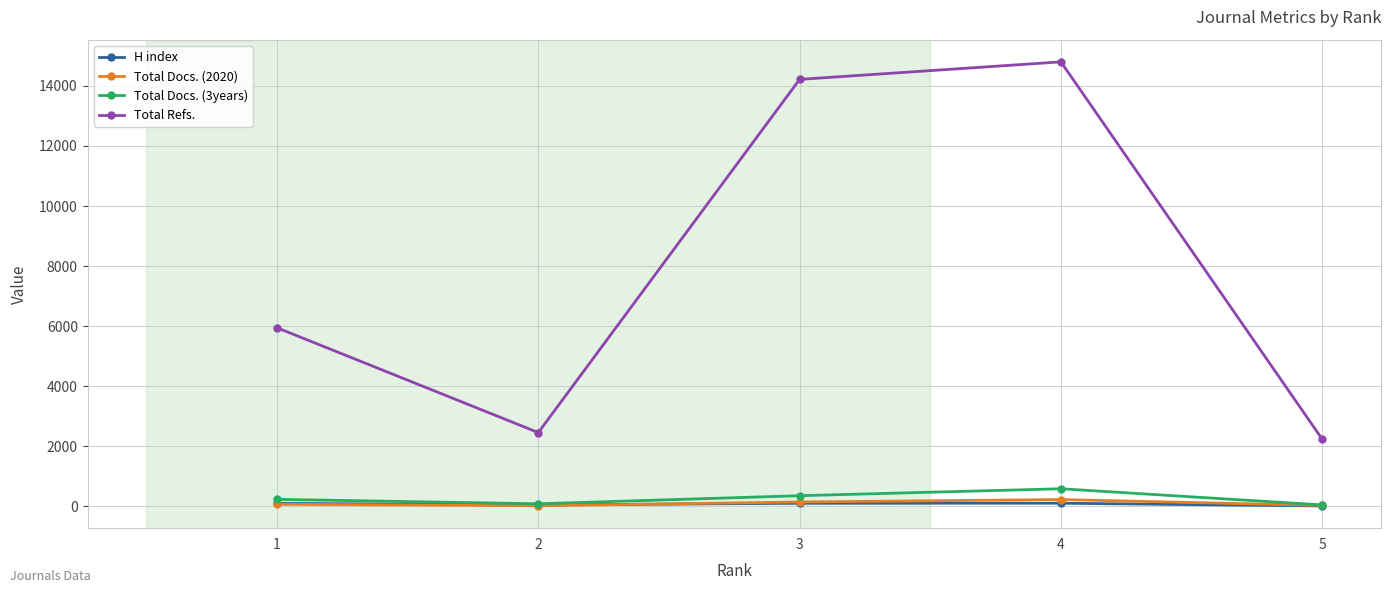

Does the chart have visible grid lines?

Yes